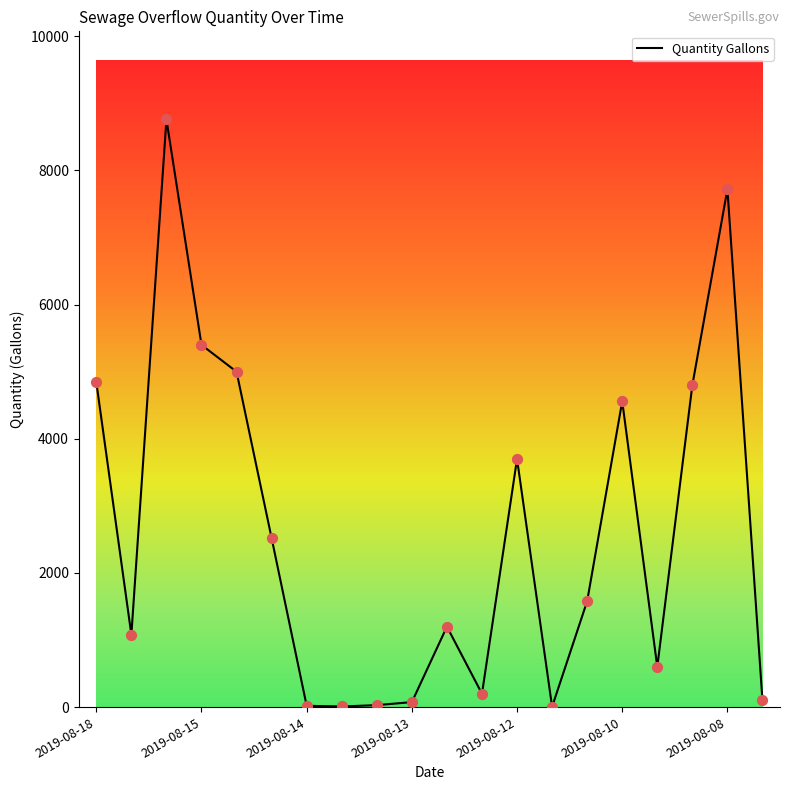

What is the greatest value displayed?

8760